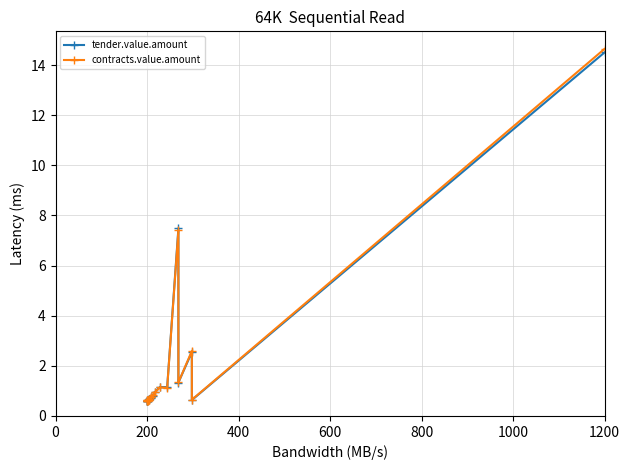

What is the difference between the tender.value.amount values at 19 and 800?

13.9